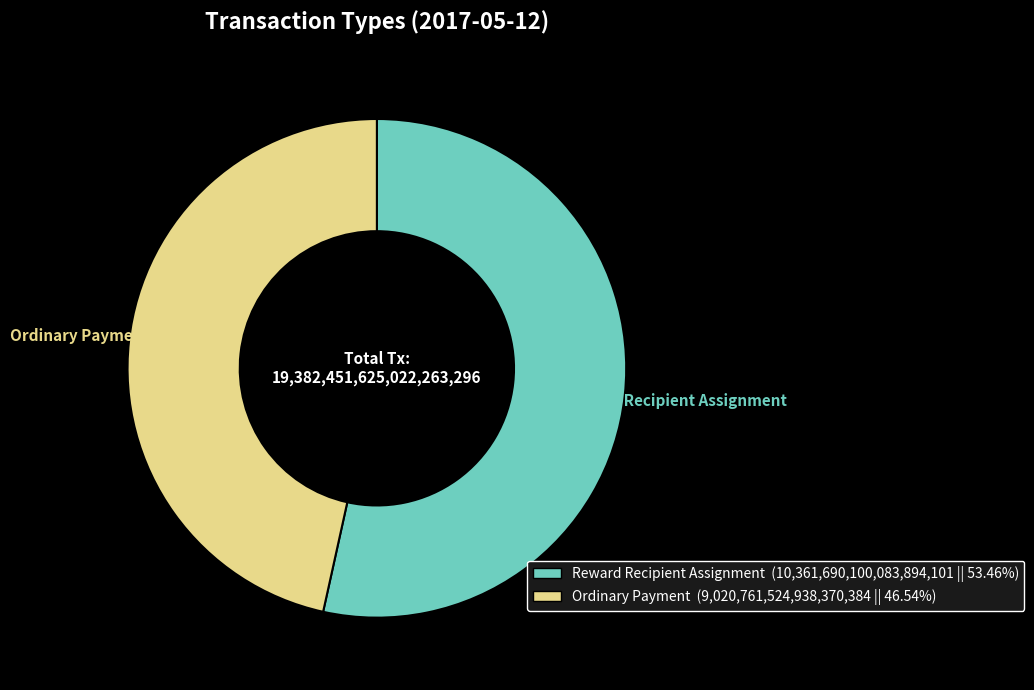

How many slices are in this pie chart?

2